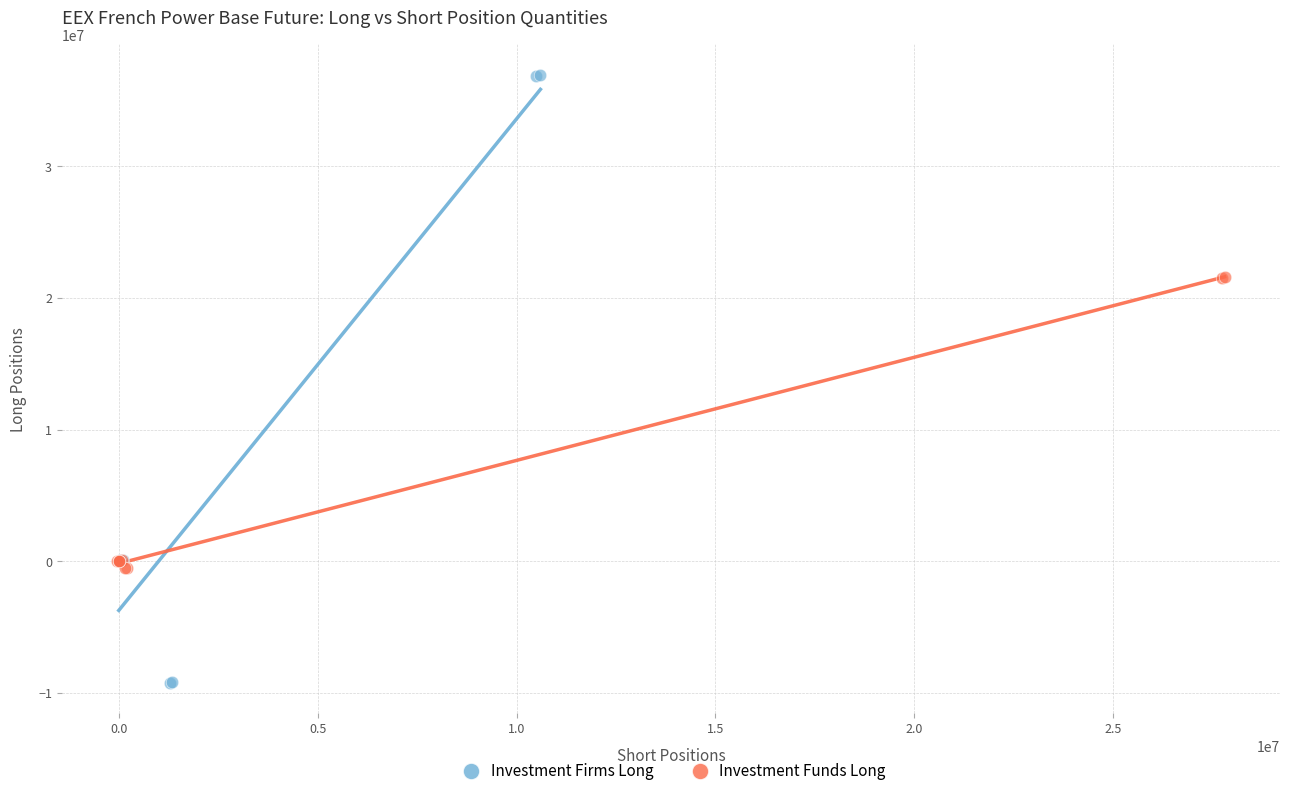

Which series contains the highest Y value?

Investment Firms Long